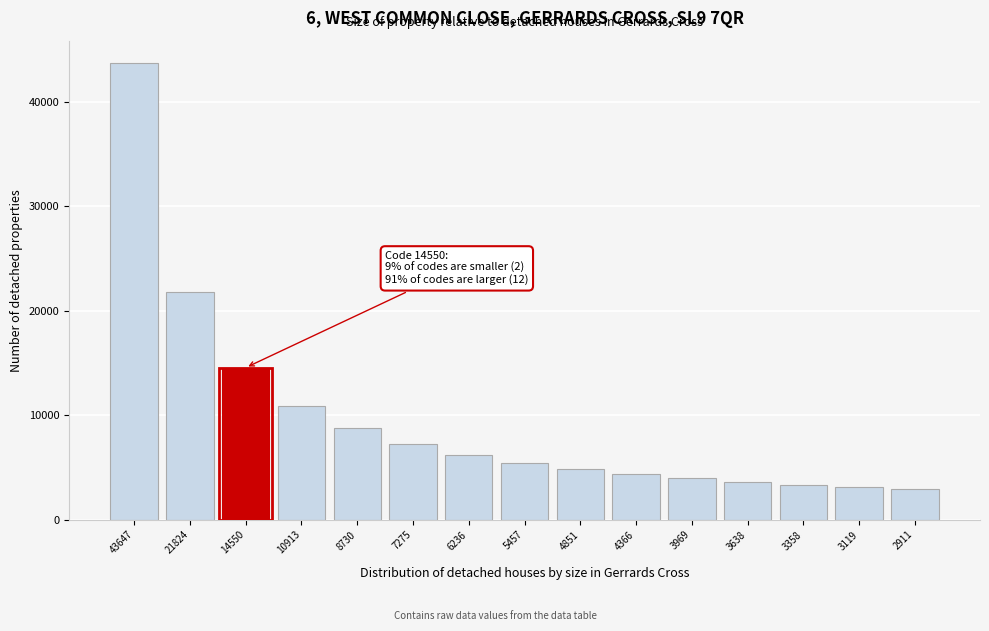

Reading right to left, transcribe all the data shown in this chart.

2911=2911	3119=3119	3358=3358	3638=3638	3969=3969	4366=4366	4851=4851	5457=5457	6236=6236	7275=7275	8730=8730	10913=10913	14550=14550	21824=21824	43647=43647